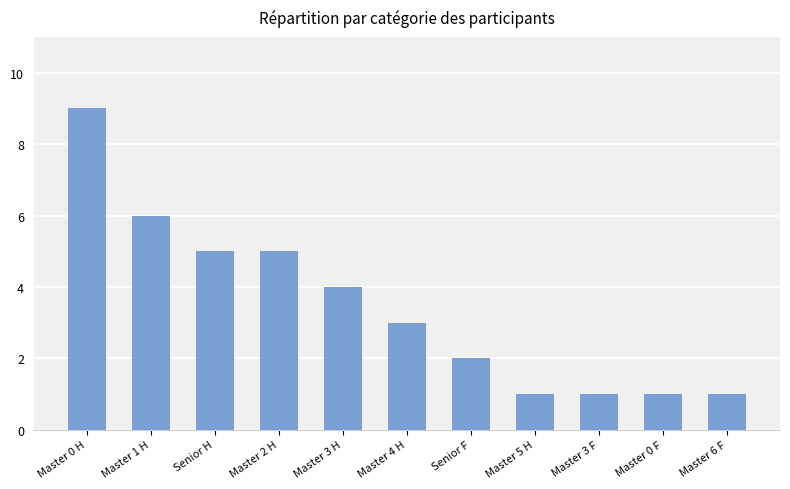

Approximately how many times larger is the value at Master 3 H compared to Master 3 F?

4.0